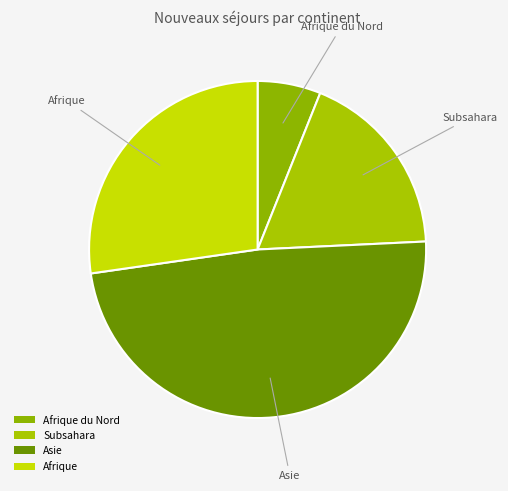

Count the number of slices in the pie.

4